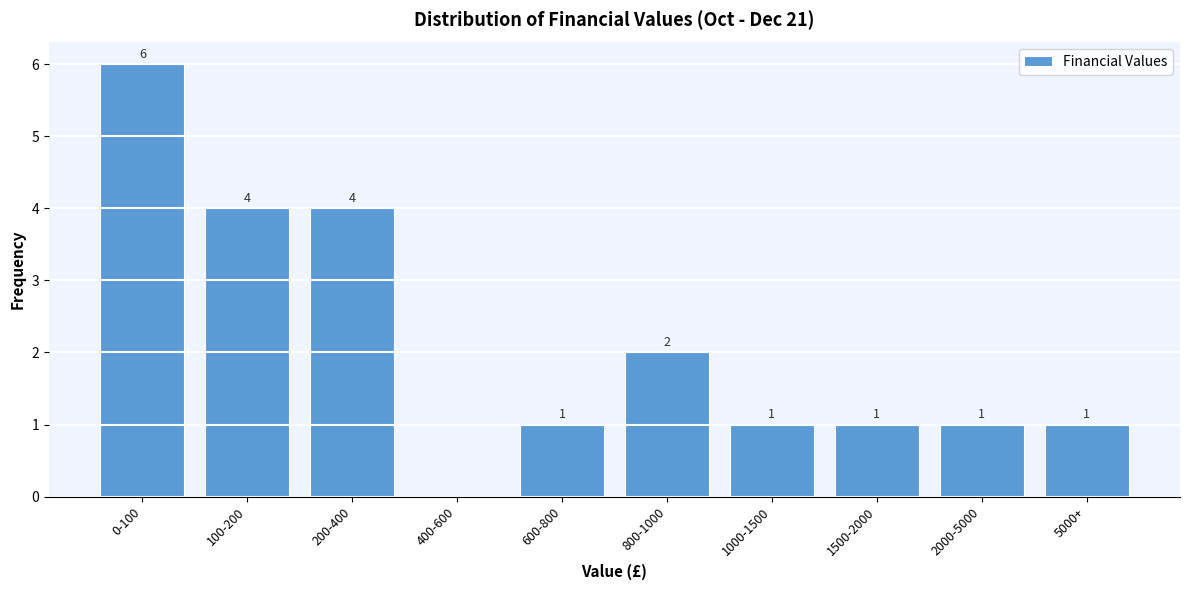

Reading left to right, transcribe all the data shown in this chart.

0-100=6	100-200=4	200-400=4	400-600=0	600-800=1	800-1000=2	1000-1500=1	1500-2000=1	2000-5000=1	5000+=1